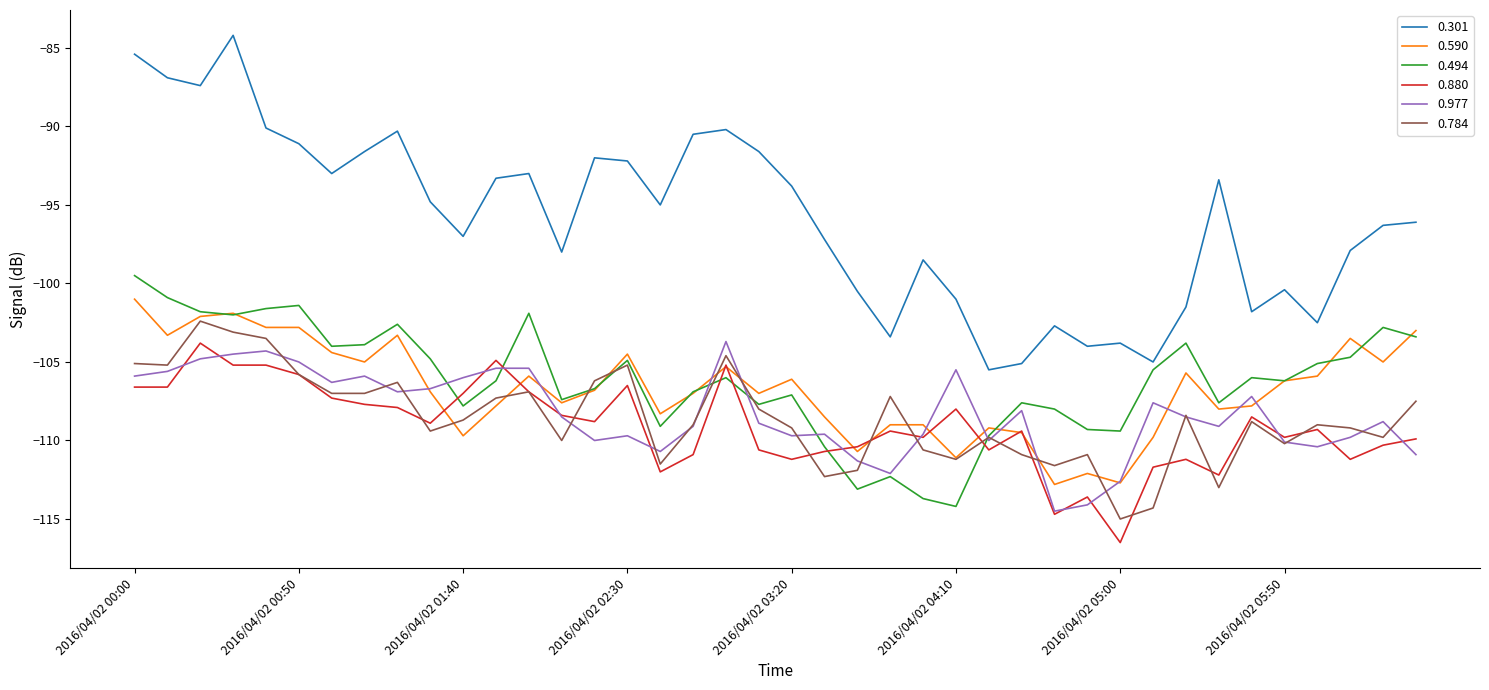

Which series has the largest total across all categories?

0.301